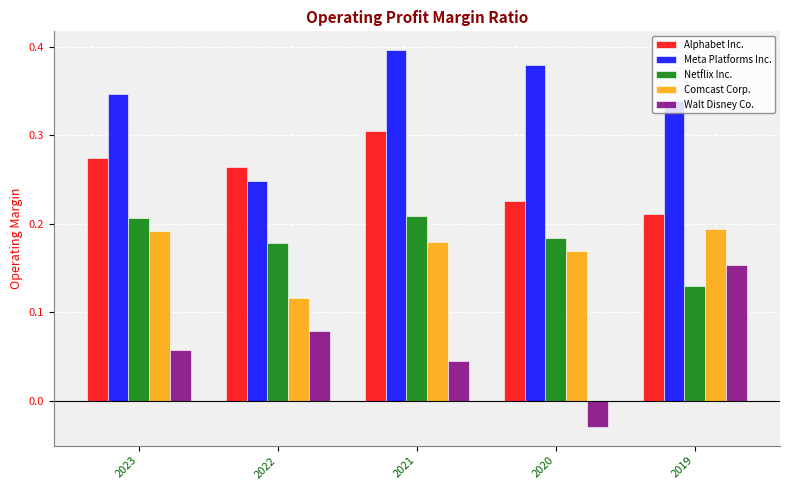

List the series in order of their peak value, lowest first.

Walt Disney Co., Comcast Corp., Netflix Inc., Alphabet Inc., Meta Platforms Inc.